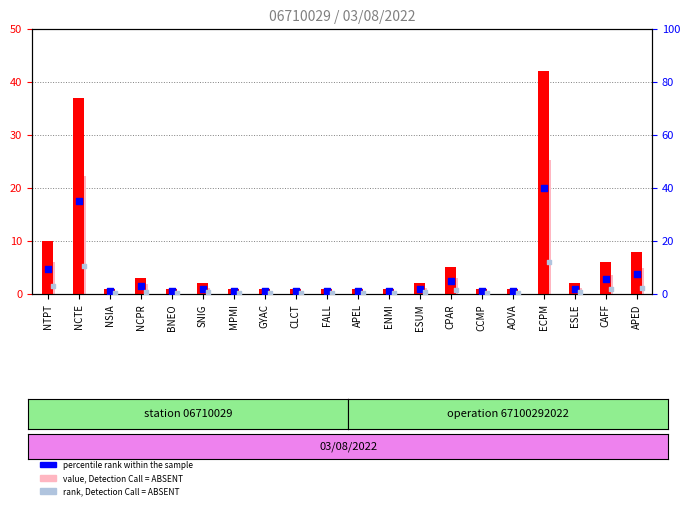

At which category is the sum across all series the highest?

ECPM